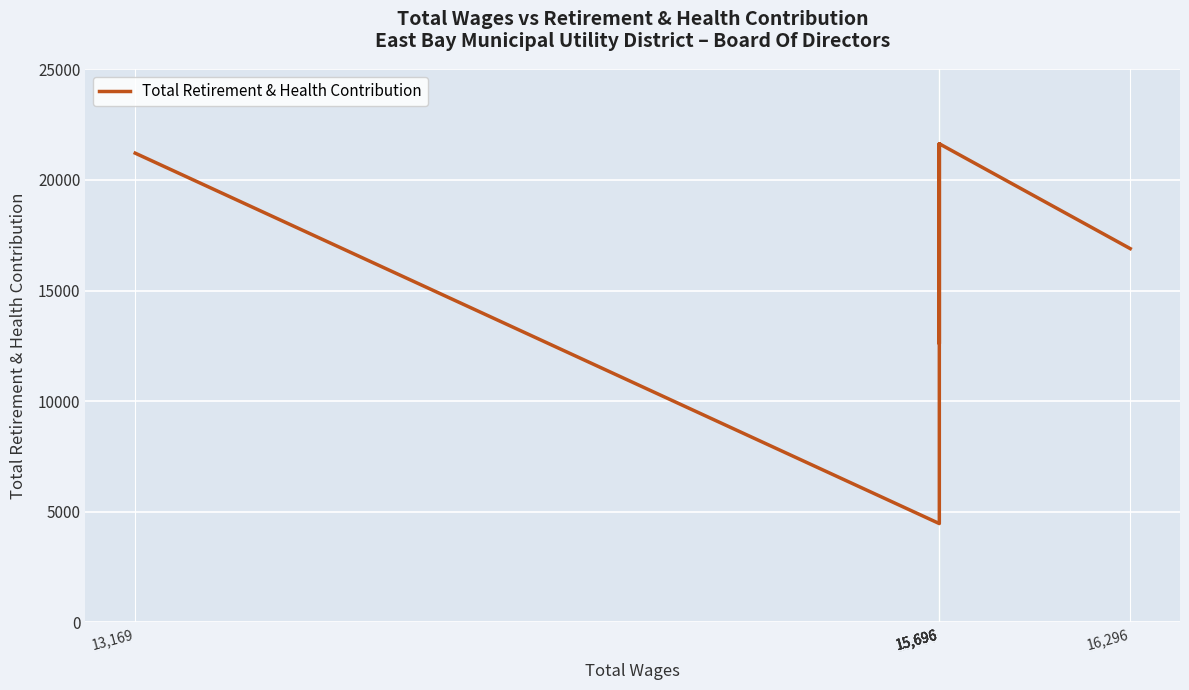

List the labels in order of value, smallest first.

15,696, 15,696, 15,696, 16,296, 13,169, 15,696, 15,696